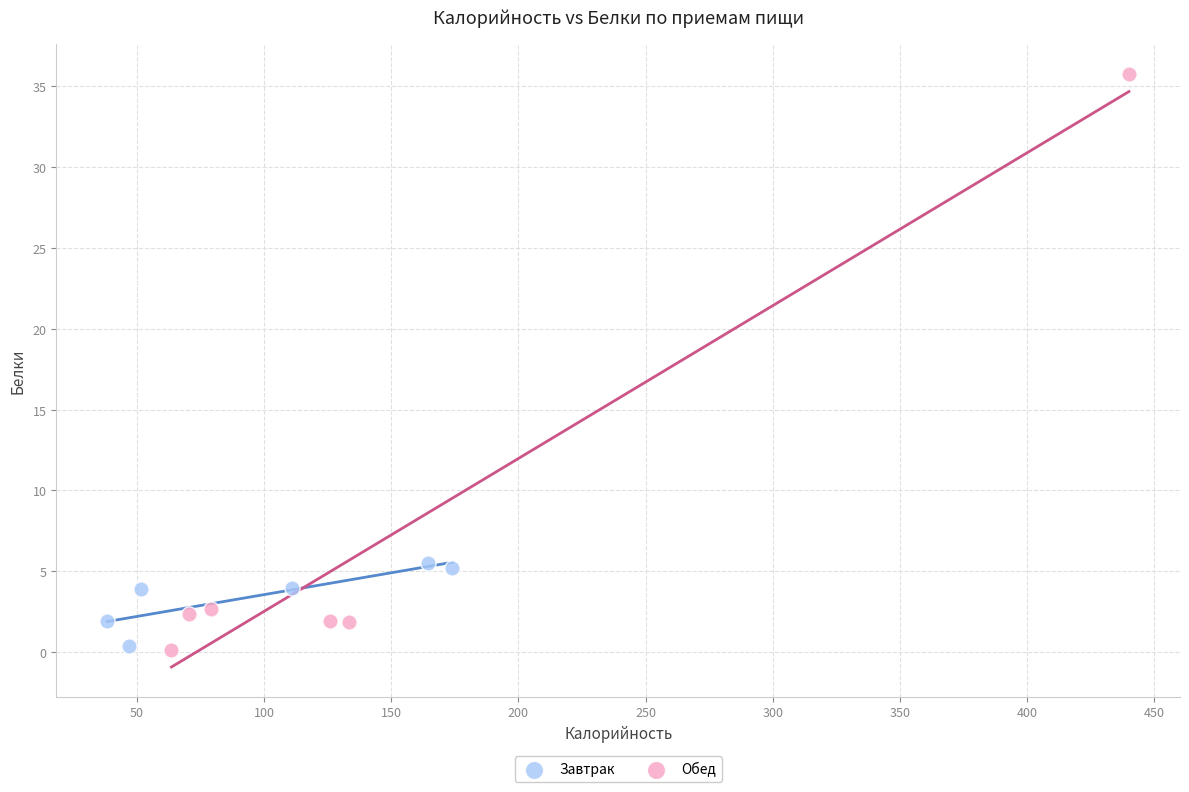

What are all the series names shown in the legend?

Завтрак, Обед